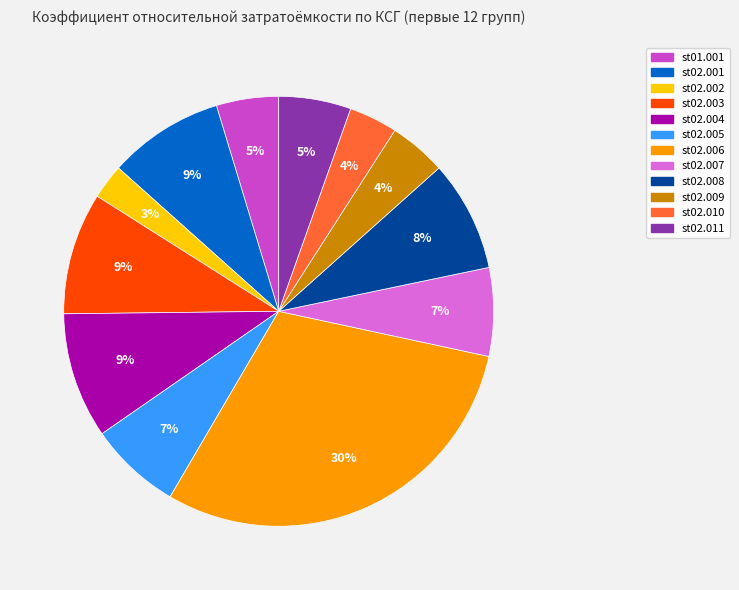

To the nearest percent, what portion does st02.001 represent?

9%